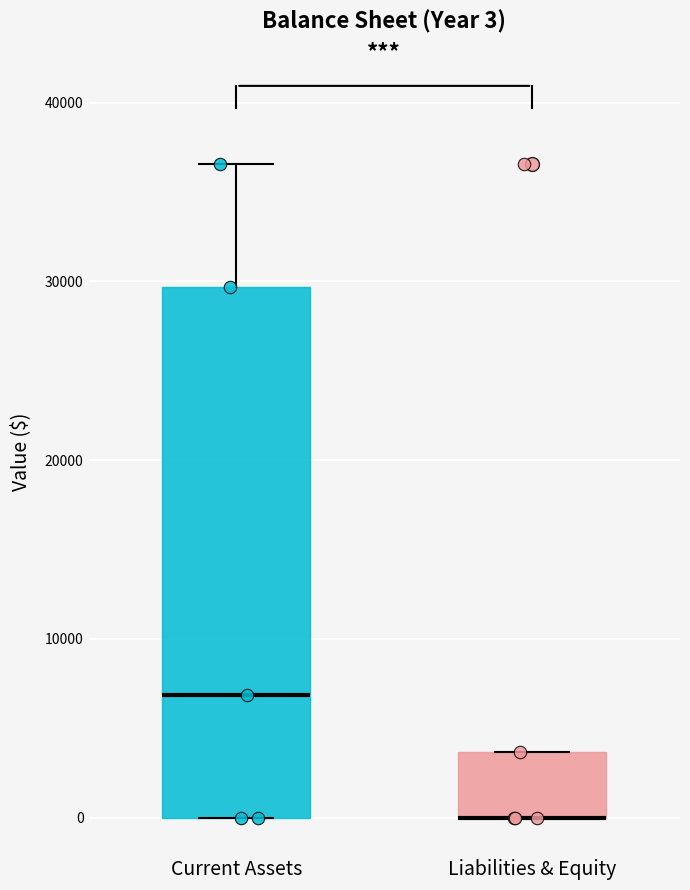

Which box is the tallest, from its lower edge to its upper edge?

Current Assets